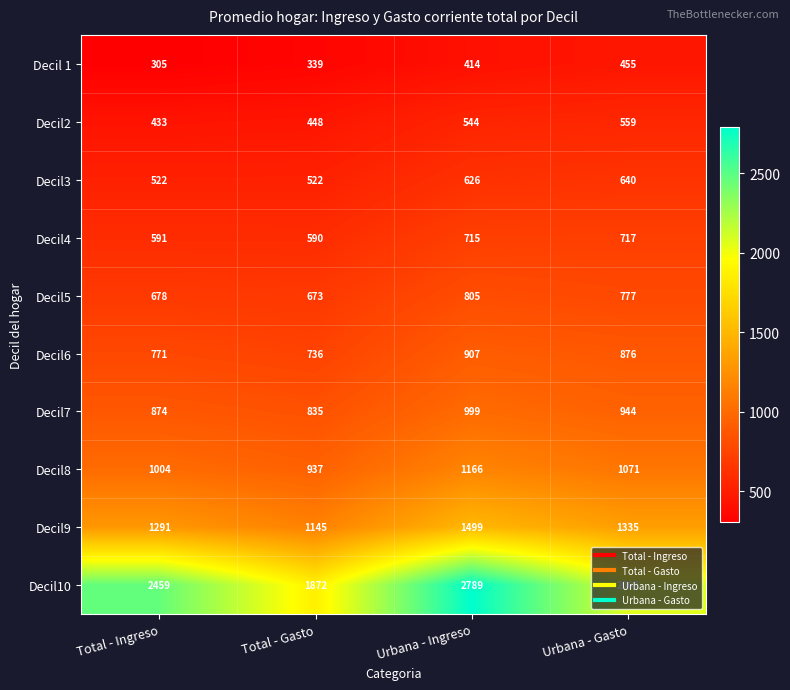

At which category is the sum across all series the highest?

Urbana - Ingreso